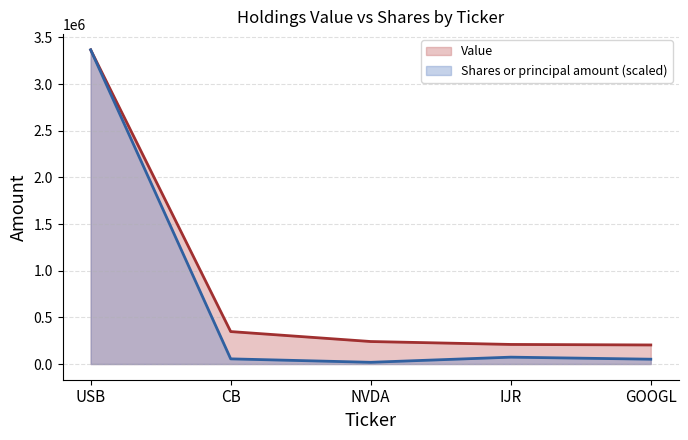

True or false: Shares or principal amount has more than 2 interior local peaks.

False